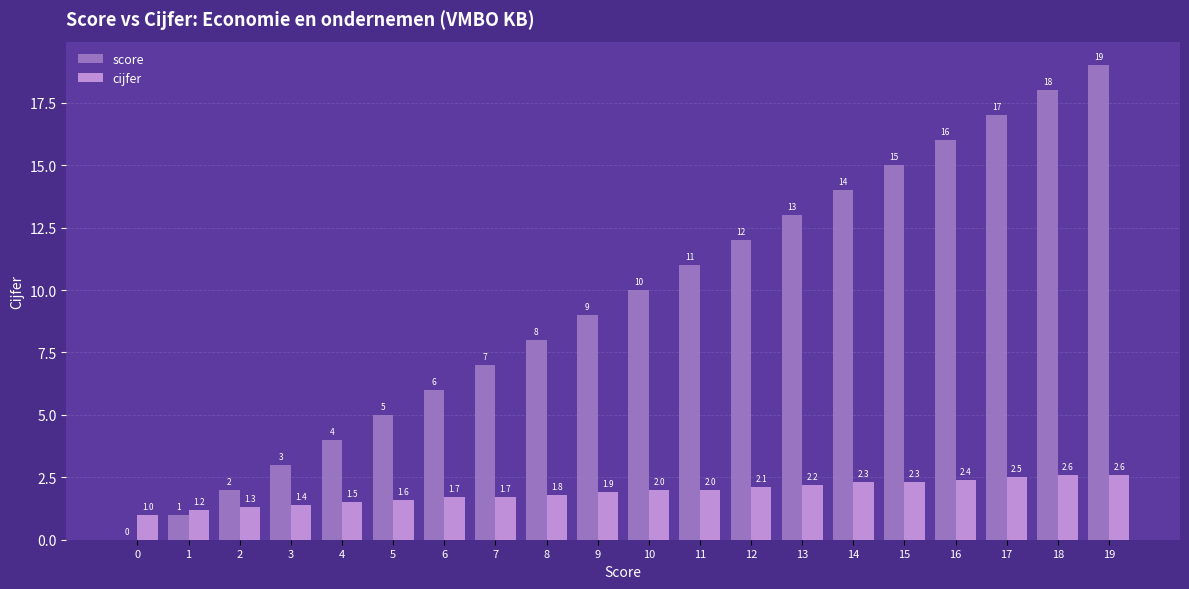

What is the maximum value shown in the chart?

19.0